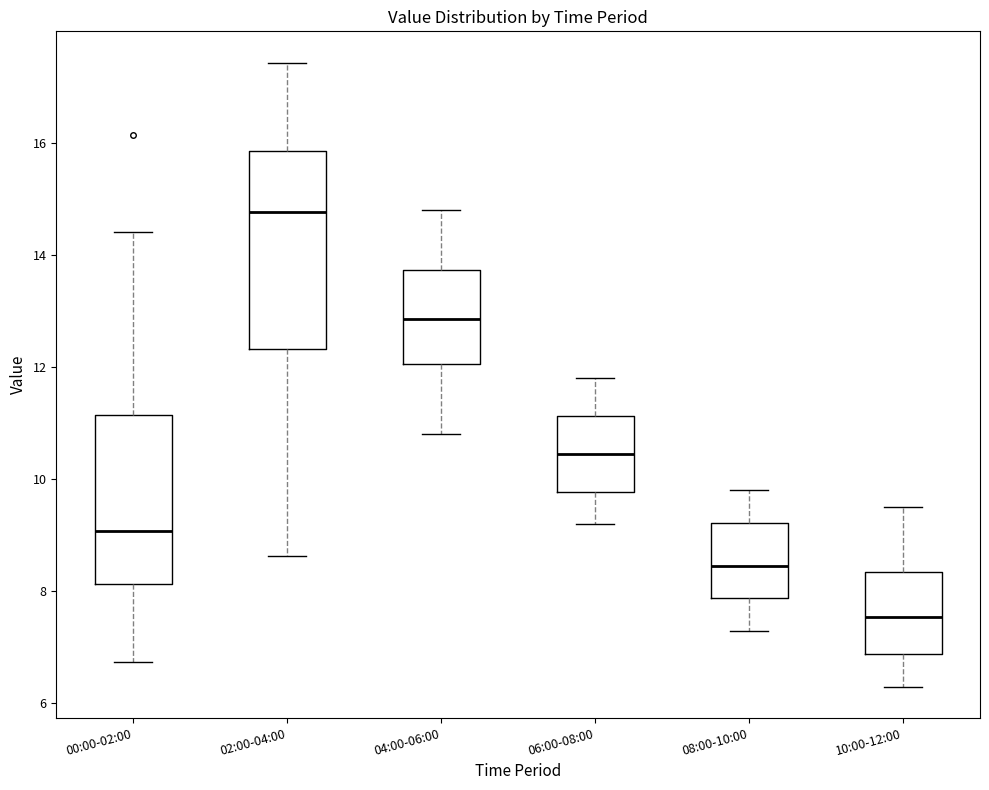

Which box's median line is the lowest?

10:00-12:00